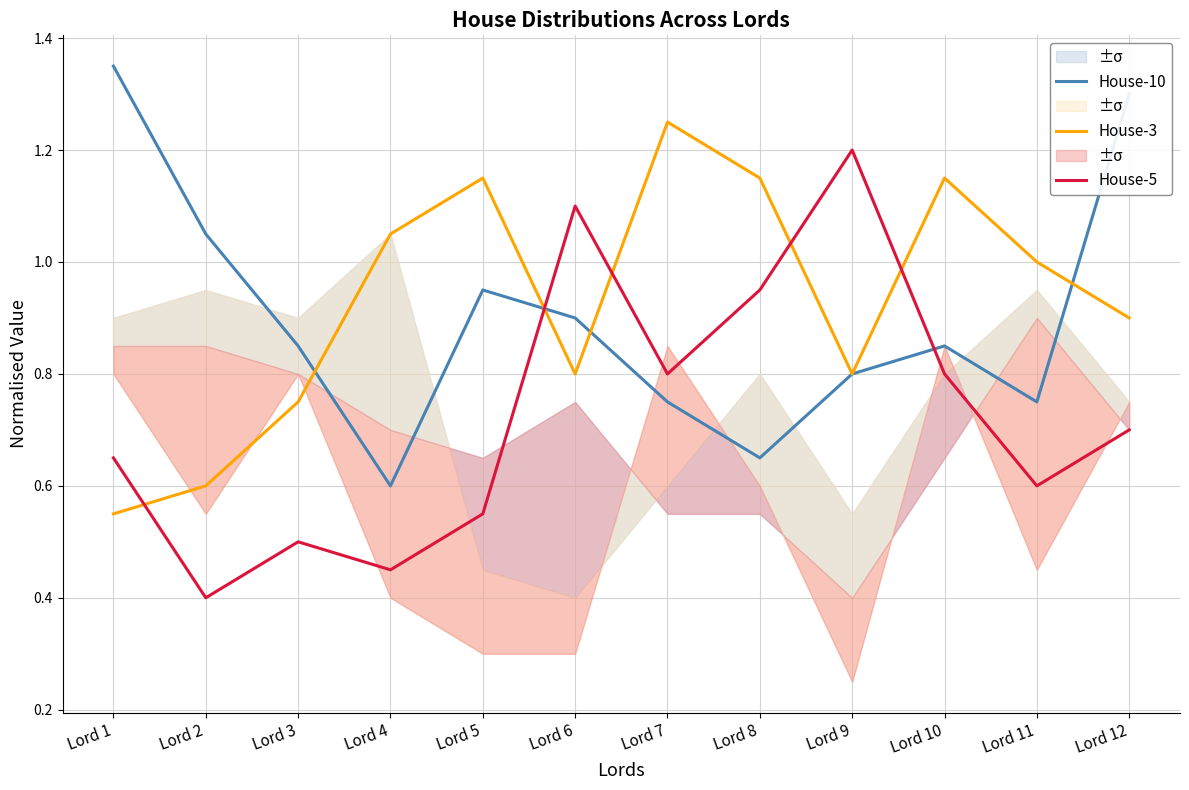

What are all the series names shown in the legend?

House-10, House-3, House-5